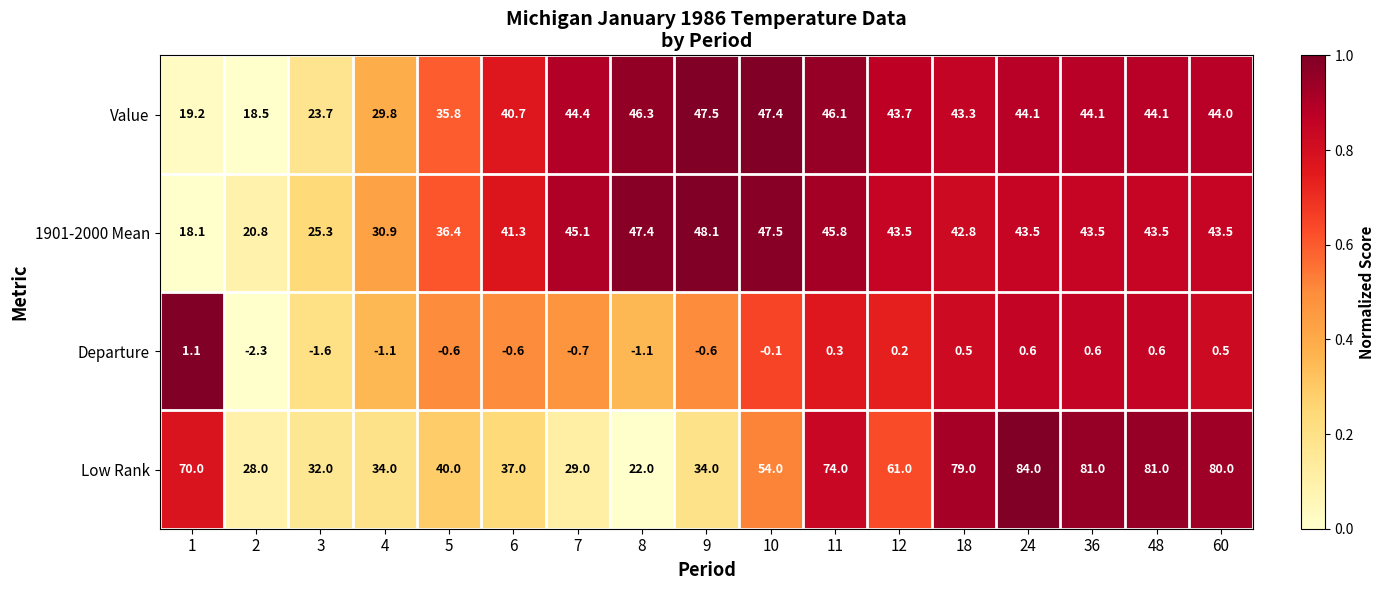

Count the number of data series in this chart.

4